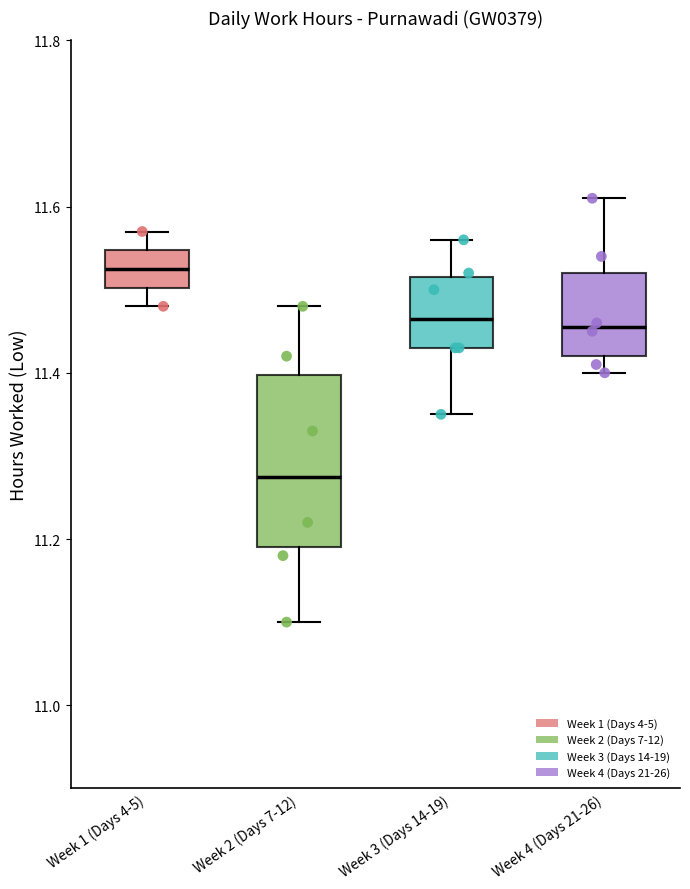

Reading left to right, transcribe this box plot: for each box, give where its median line is, the range the box spans, and where its two whiskers end, as read against the y-axis. The values are not printed on the chart, so give them approximately, as read against the axis.

Week 1 (Days 4-5): median 11.52, box 11.50 to 11.54, whiskers 11.48 to 11.58
Week 2 (Days 7-12): median 11.28, box 11.20 to 11.40, whiskers 11.10 to 11.48
Week 3 (Days 14-19): median 11.46, box 11.44 to 11.52, whiskers 11.36 to 11.56
Week 4 (Days 21-26): median 11.46, box 11.42 to 11.52, whiskers 11.40 to 11.62